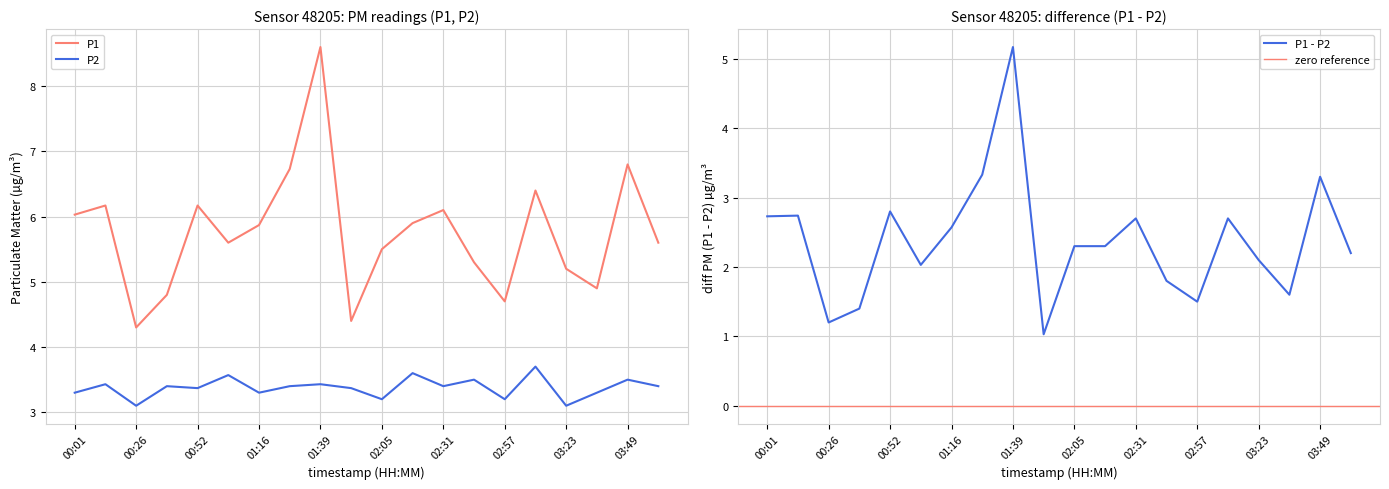

Rank the series by their maximum value, from highest to lowest.

P1, P2